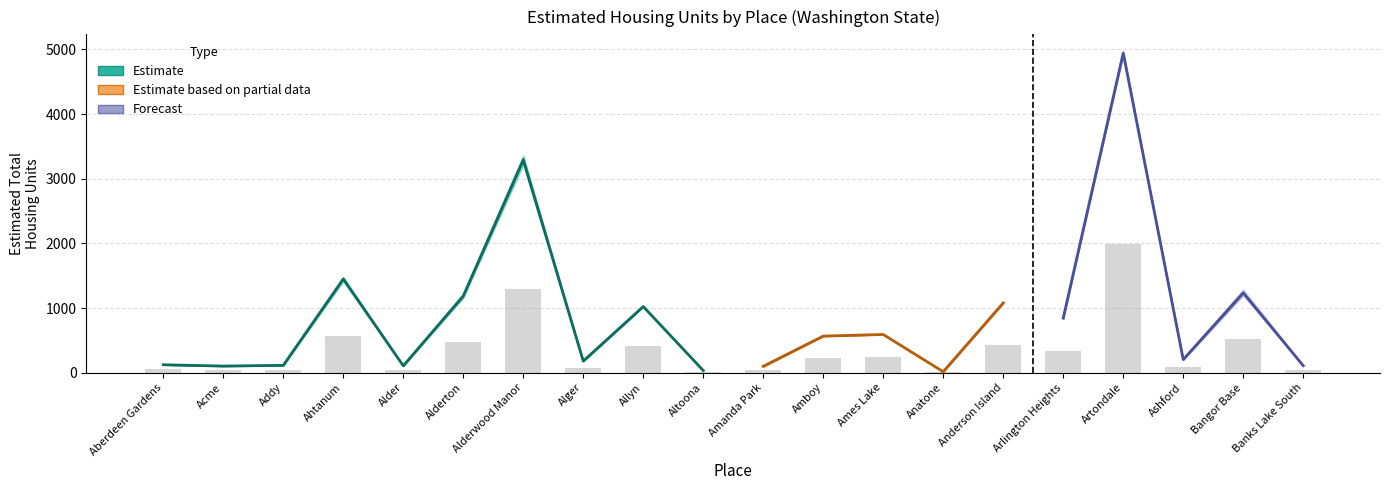

What is the sum of the 2013 values at Altoona and Alder?

140.2